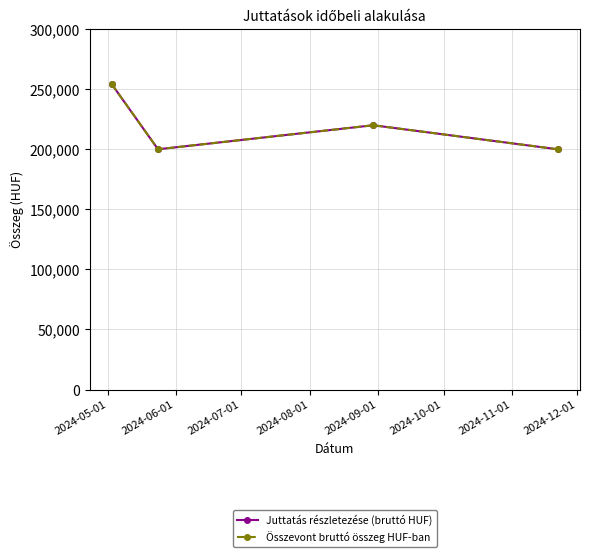

True or false: Juttatás részletezése (bruttó HUF) and Összevont bruttó összeg HUF-ban intersect in this chart.

False